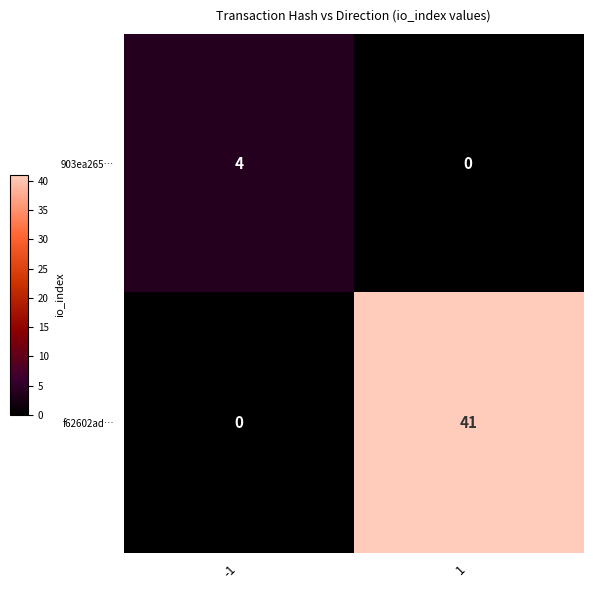

Reading left to right, transcribe all the data shown in this chart.

903ea265…: 4	0
f62602ad…: 0	41